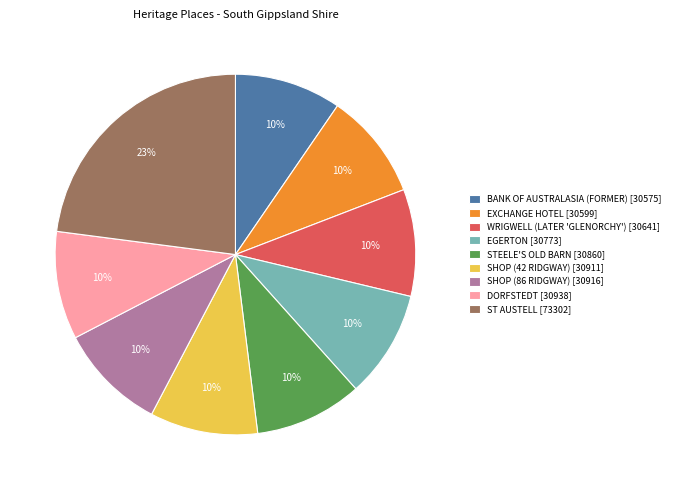

Which slice is the largest?

ST AUSTELL